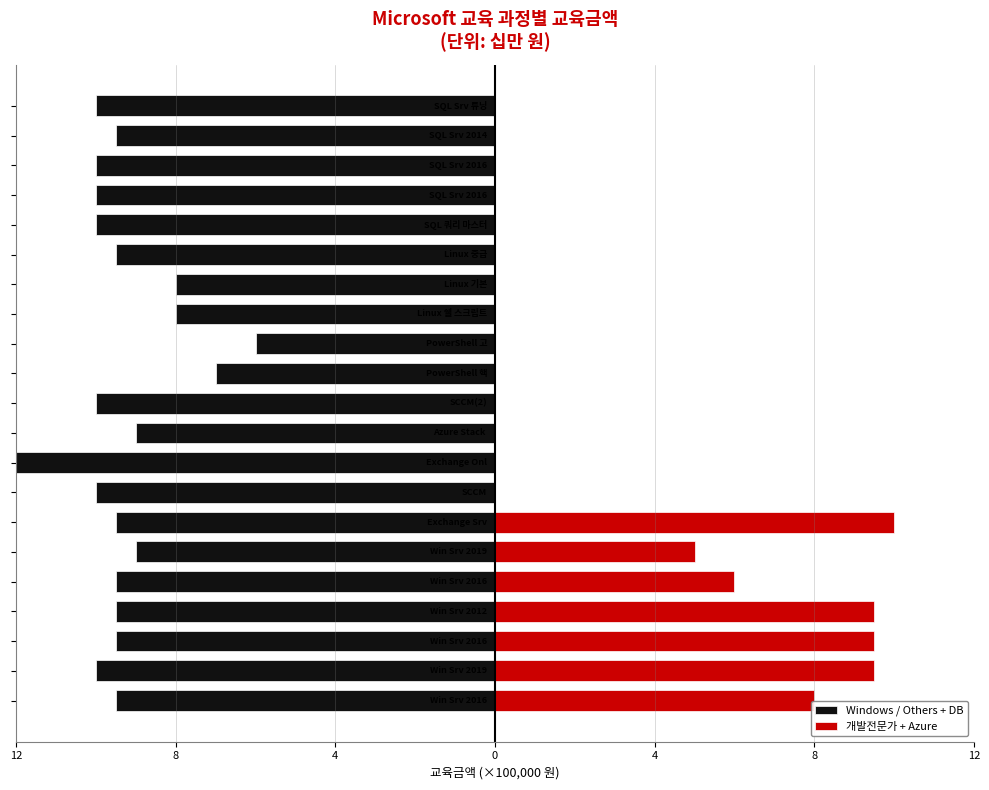

How many data points in Windows / Others + DB are less than -9?

15